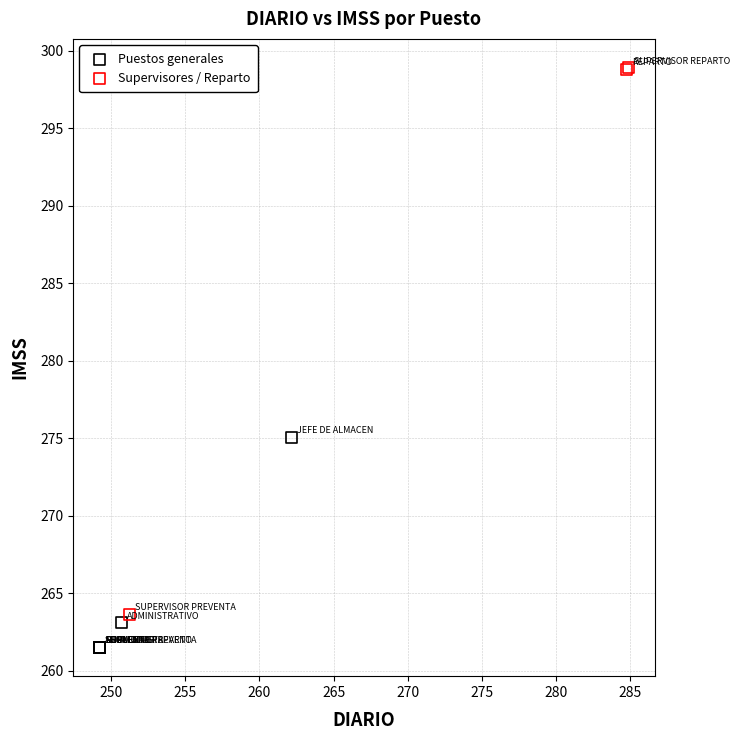

Which series contains the lowest Y value?

Puestos generales